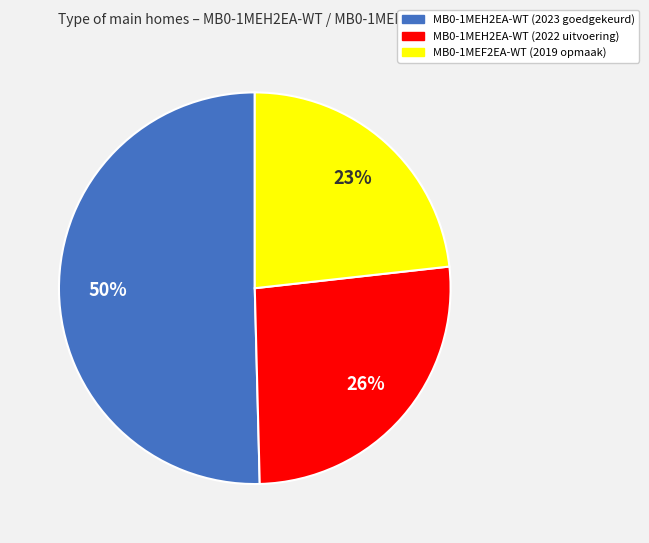

Between MB0-1MEH2EA-WT (2022 uitvoering) and MB0-1MEF2EA-WT (2019 opmaak), which is larger?

MB0-1MEH2EA-WT (2022 uitvoering)